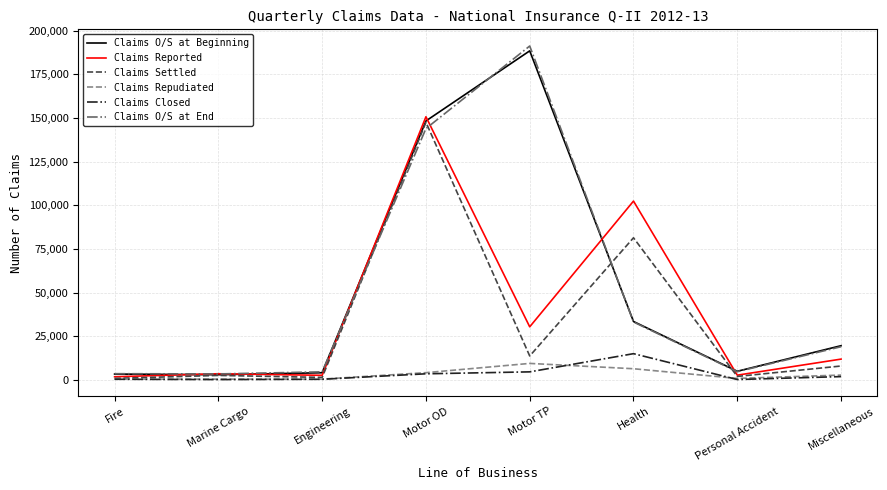

Does the chart have visible grid lines?

Yes